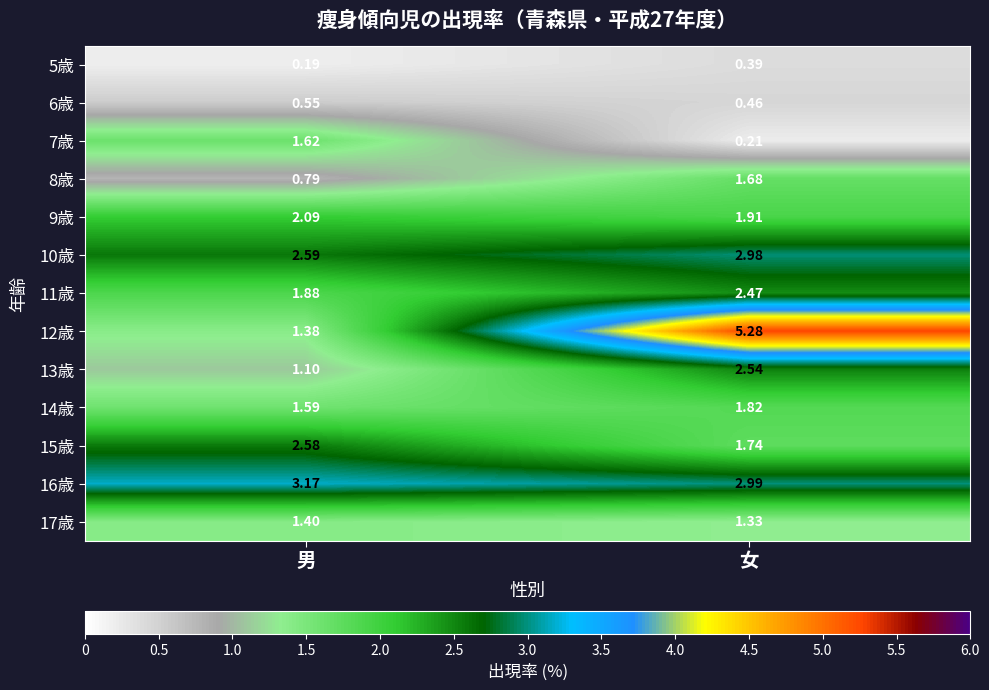

List the labels in order of 16歳 value, smallest first.

女, 男